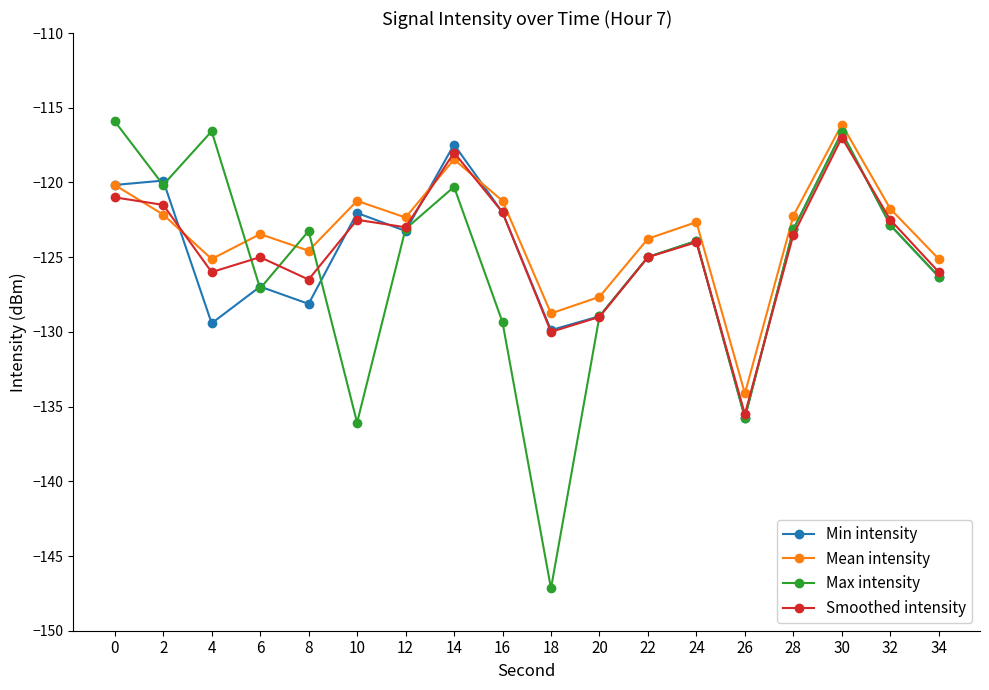

What is the total value across all series at 18?

-535.8